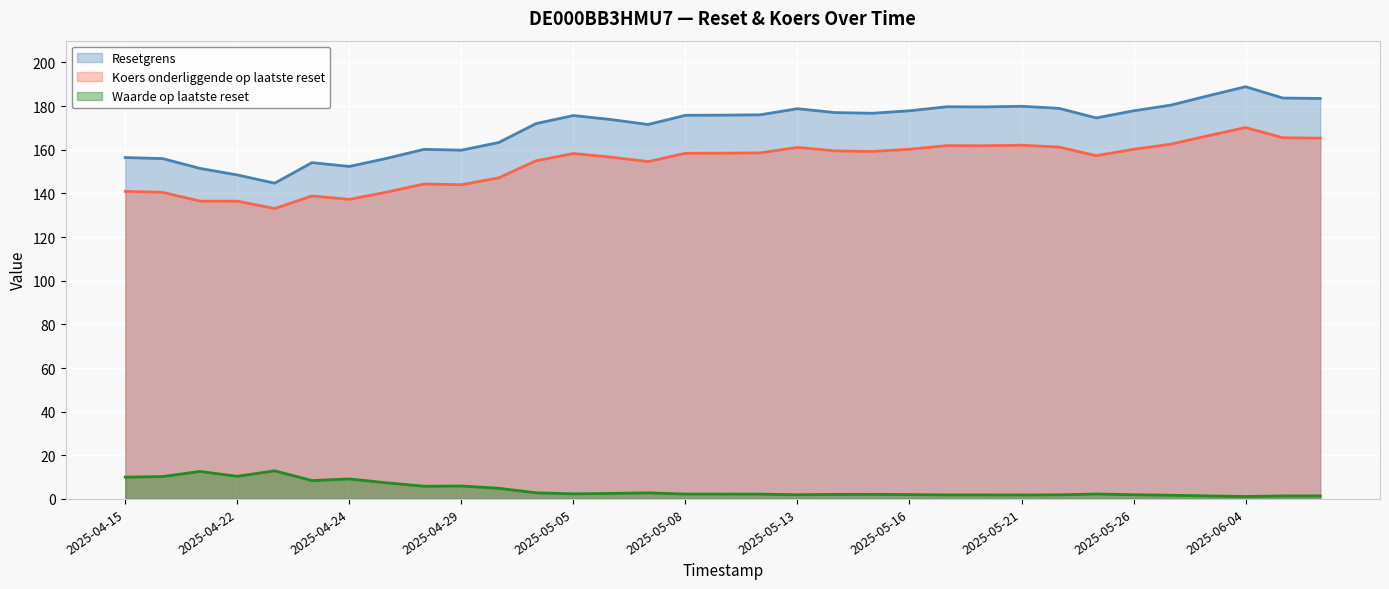

What is the minimum value shown in the chart?

1.1